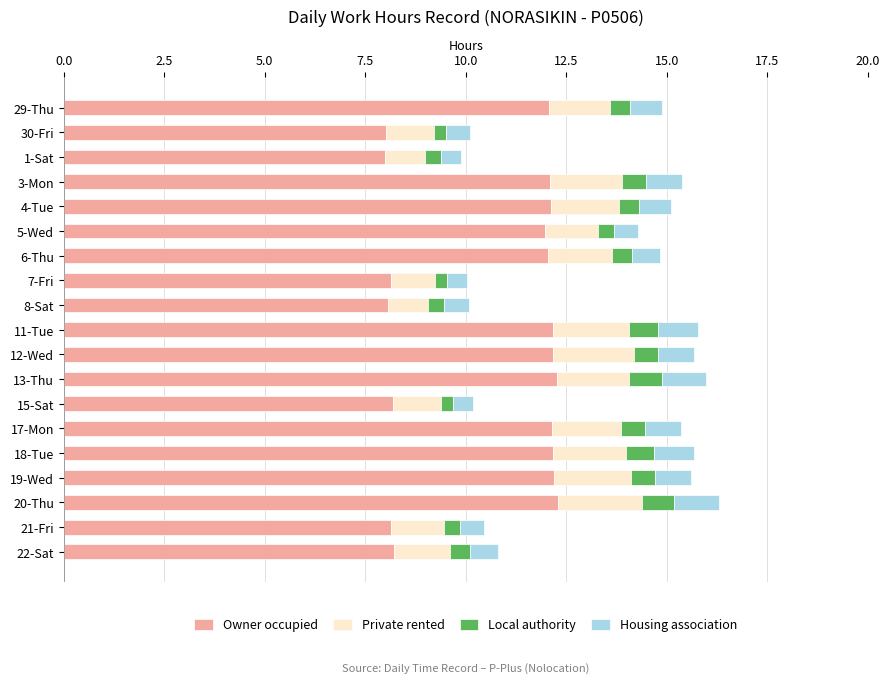

What is the sum of all Owner occupied values?

202.5